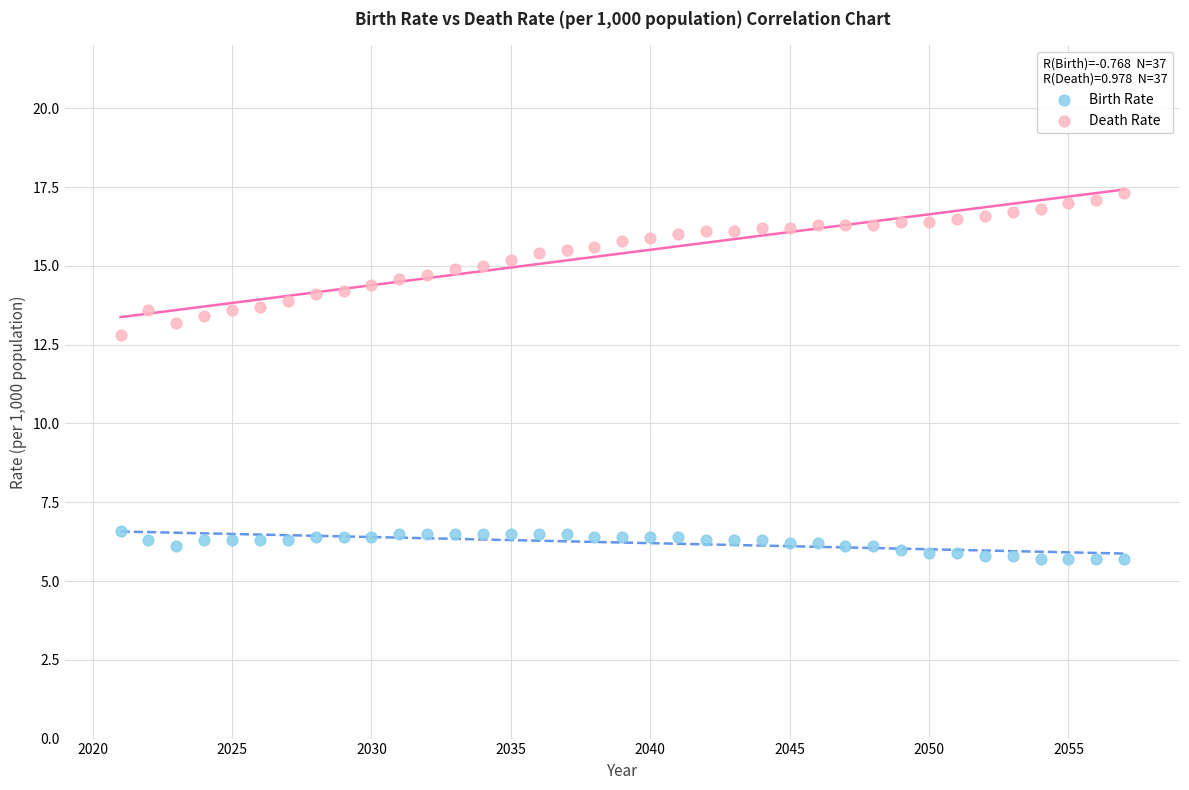

Which series reaches the maximum Y coordinate?

Death Rate